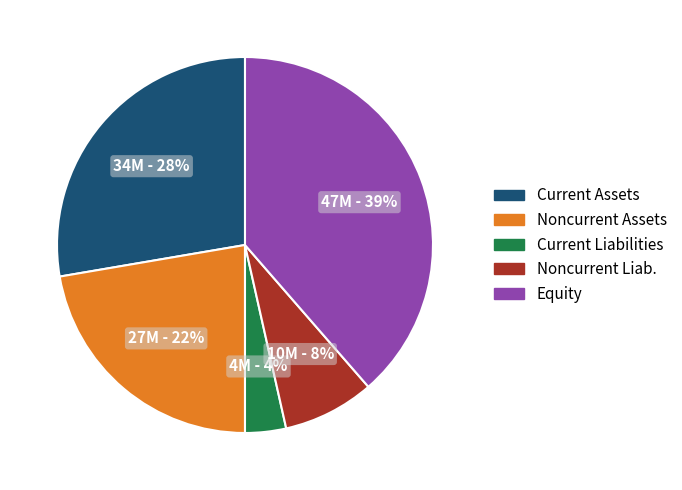

Is there a majority slice in this chart?

No